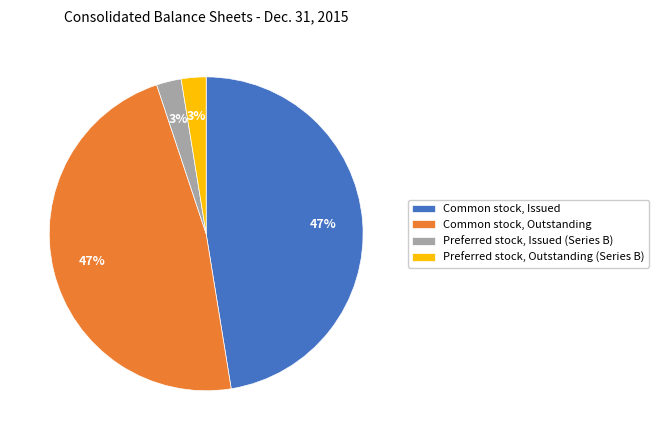

To the nearest percent, what is the combined percentage of Common stock, Outstanding and Preferred stock, Outstanding (Series B)?

50%